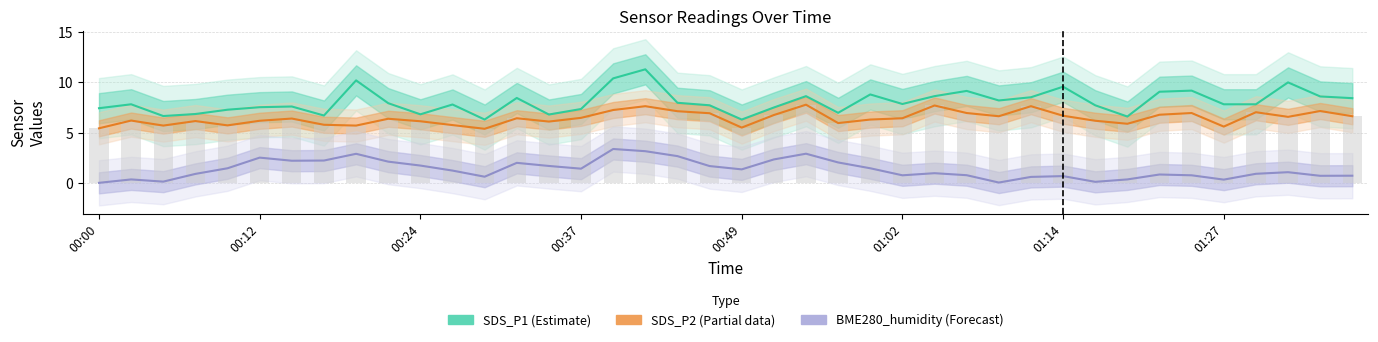

What is the label of the 38th bar from the left?

37